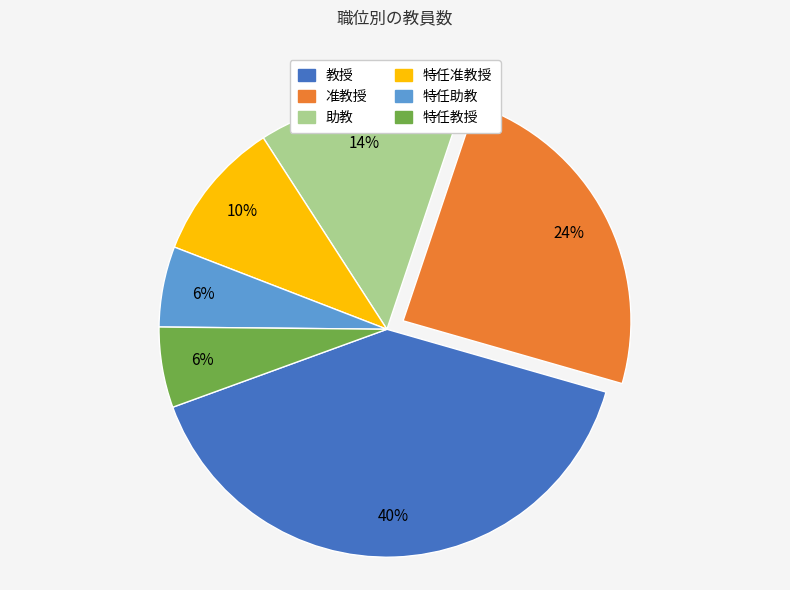

Is there a majority slice in this chart?

No